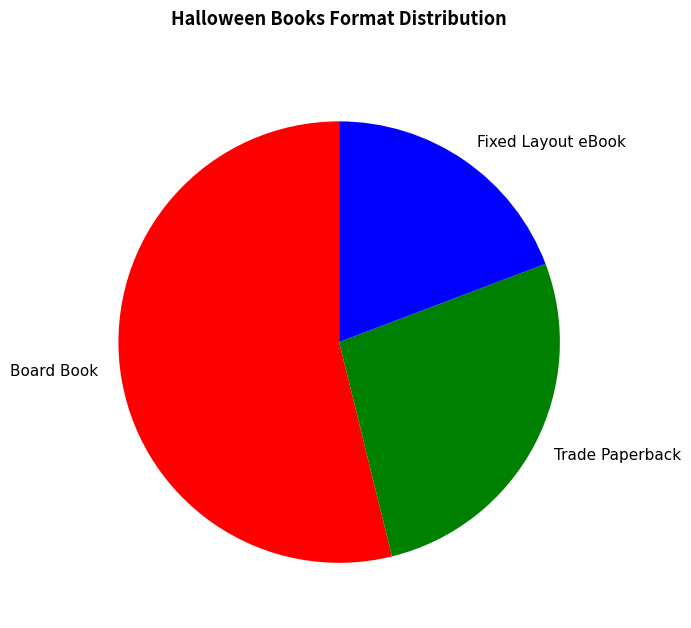

Combined, do Fixed Layout eBook and Board Book account for over 50%?

Yes